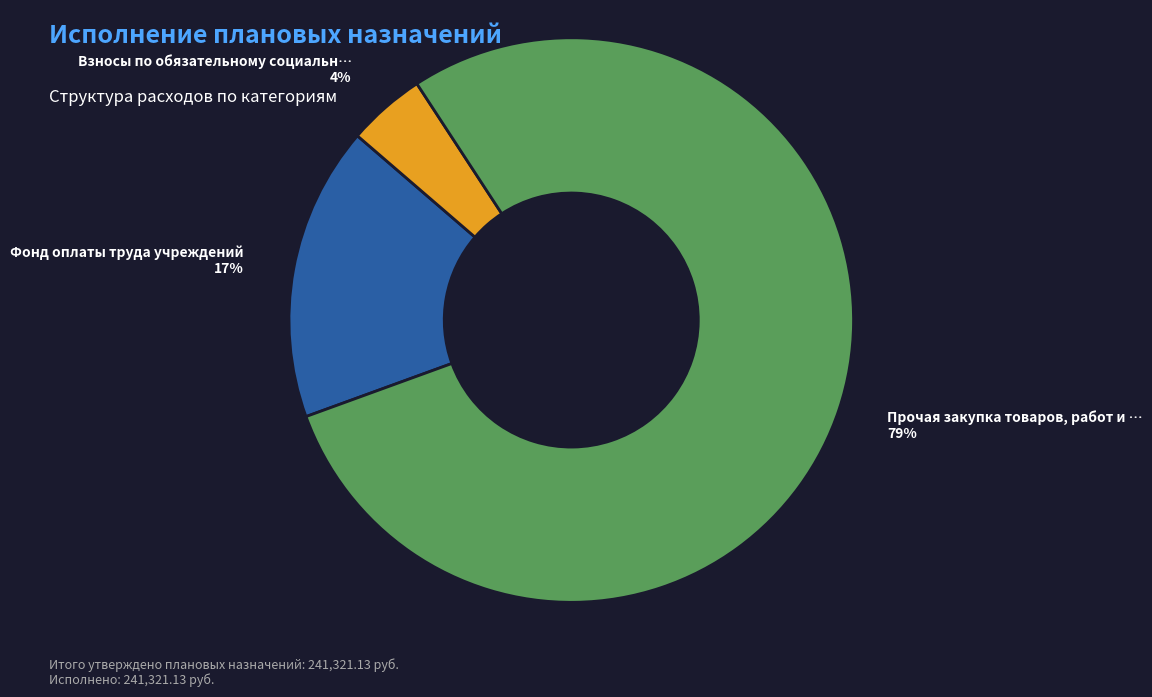

To the nearest percent, what is the average slice percentage?

33%